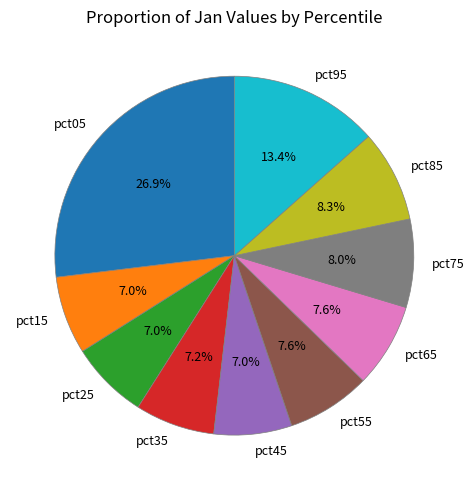

What is the largest slice in the pie chart?

pct05